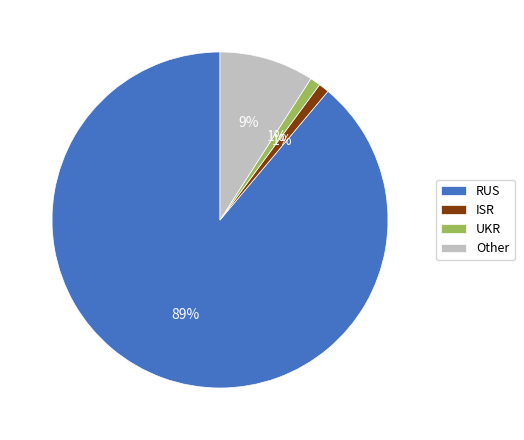

Does ISR represent more than half of the total?

No